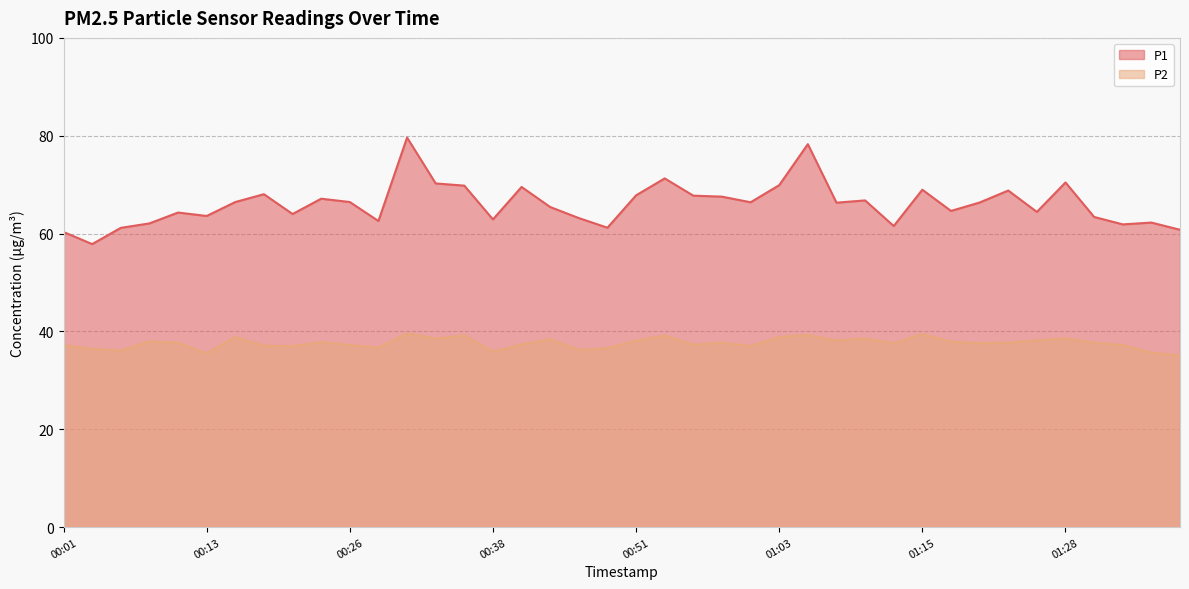

How many distinct data groups are displayed?

2